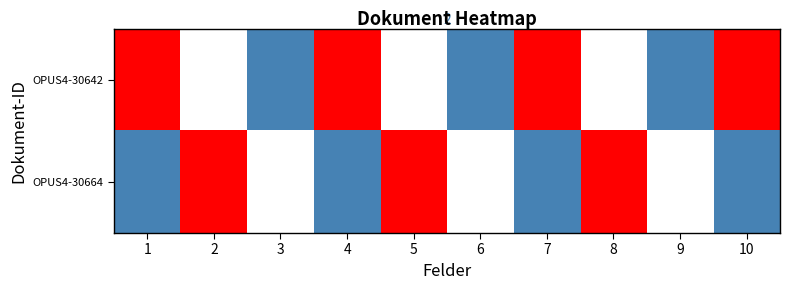

At which category does the chart reach its minimum across all series?

2